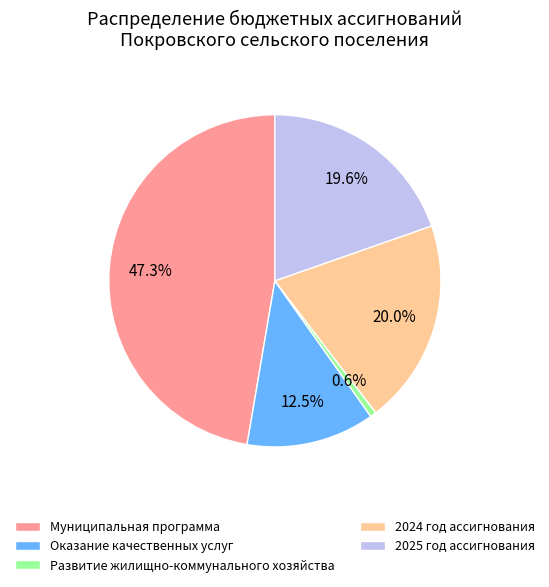

Which category has the smallest portion of the pie?

Развитие жилищно-коммунального хозяйства